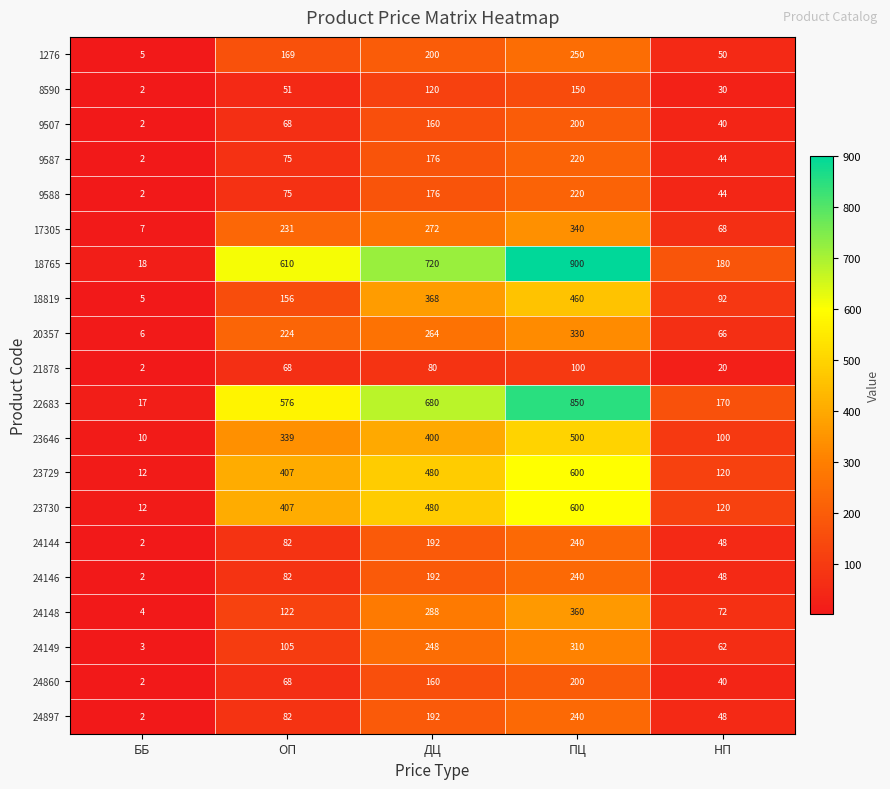

What is the total value across all series at НП?

1462